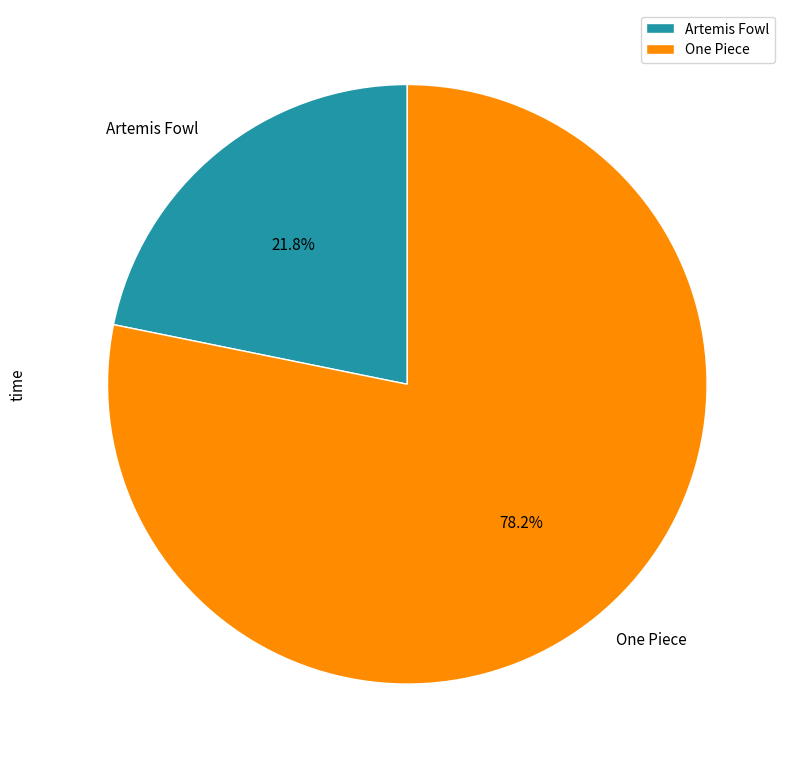

To the nearest percent, what is the difference between the One Piece and Artemis Fowl slice percentages?

56%